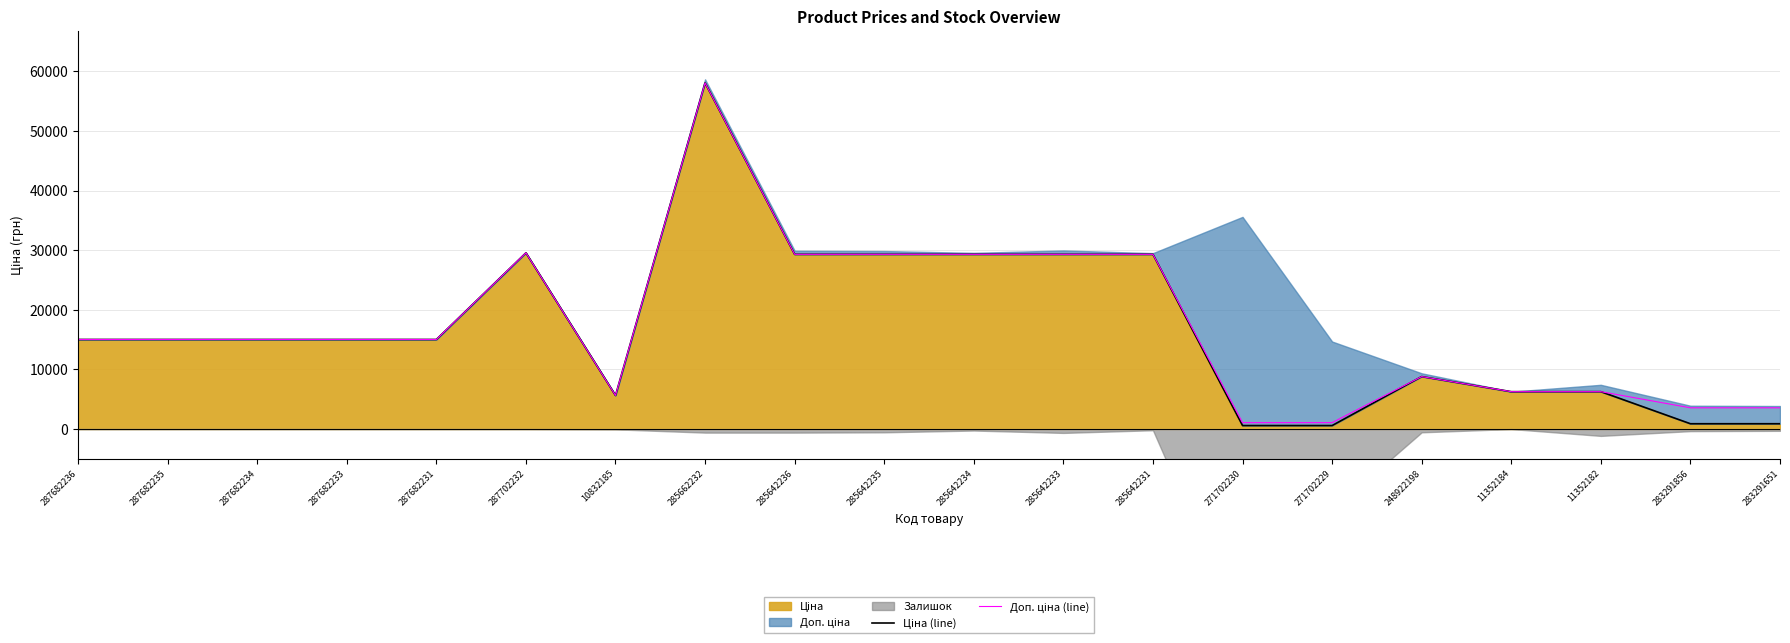

How many lines are shown in the chart?

2